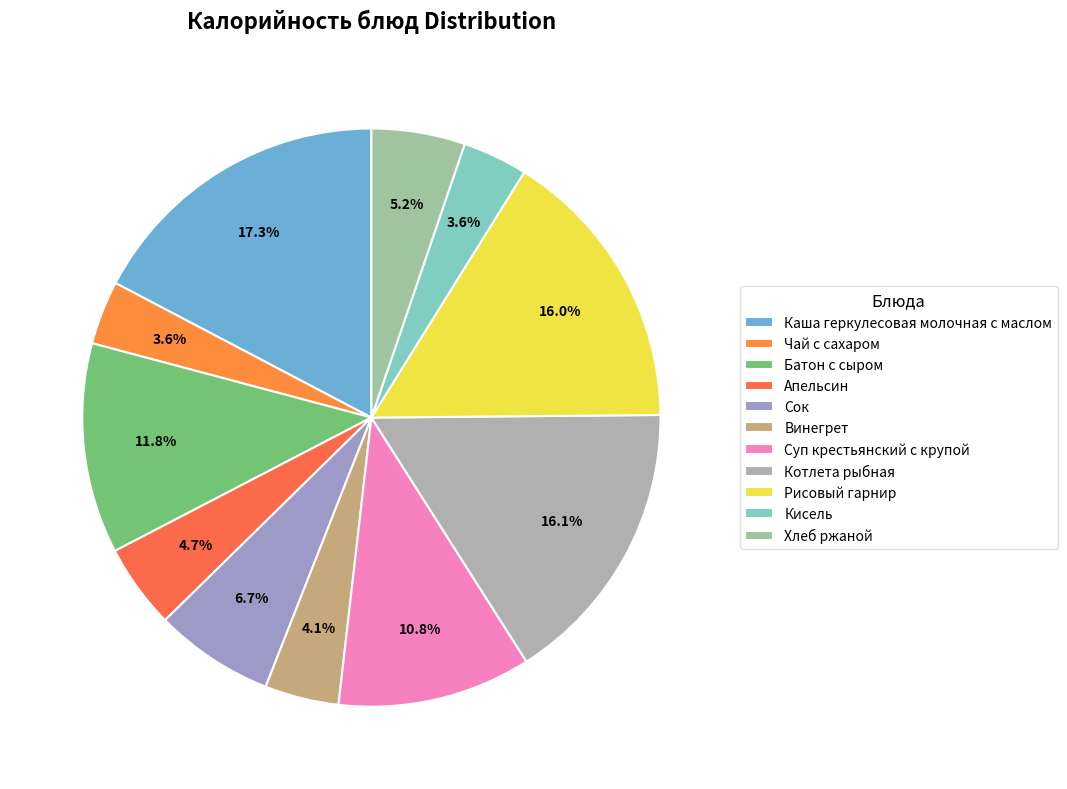

How much of the chart is everything except Рисовый гарнир?

84.0%